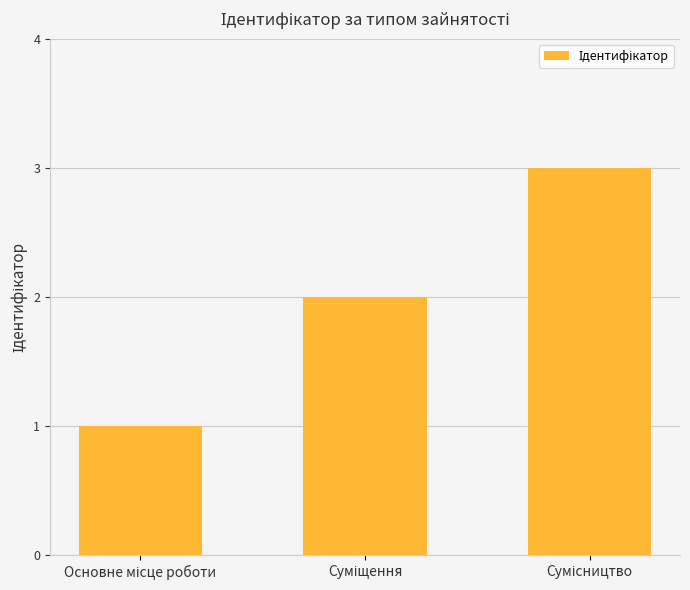

What is the maximum value shown in the chart?

3